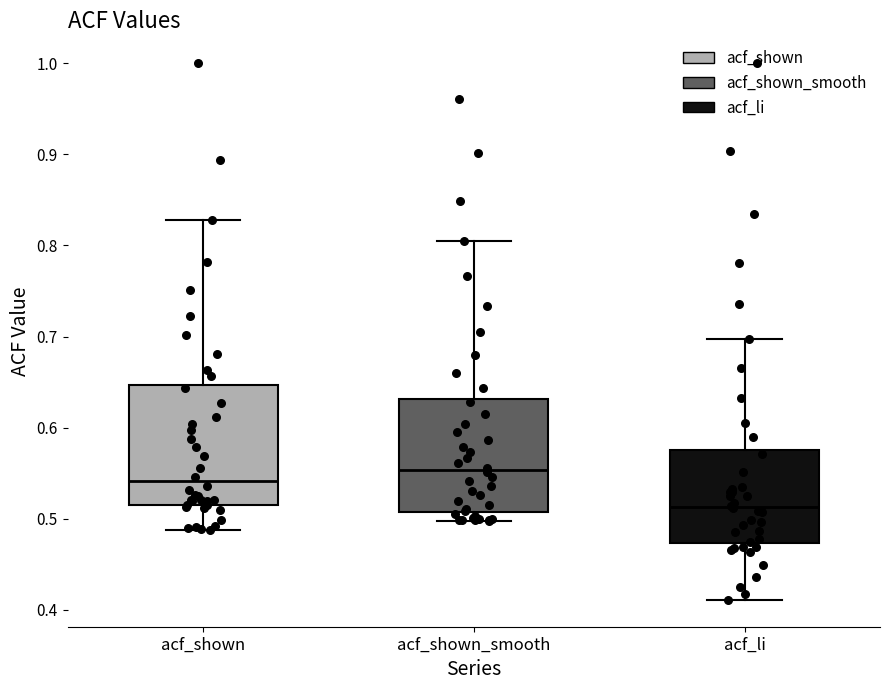

Where does the median line of the box for acf_li sit on the y-axis? The values are not printed on the chart, so give them approximately, as read against the axis.

0.51